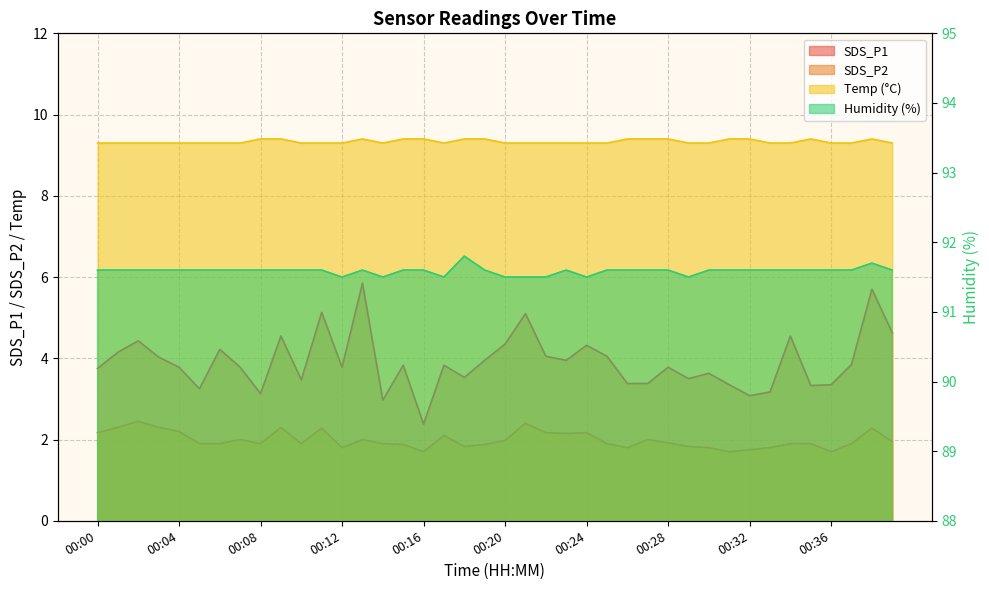

Where is the first local maximum for SDS_P2?

00:02